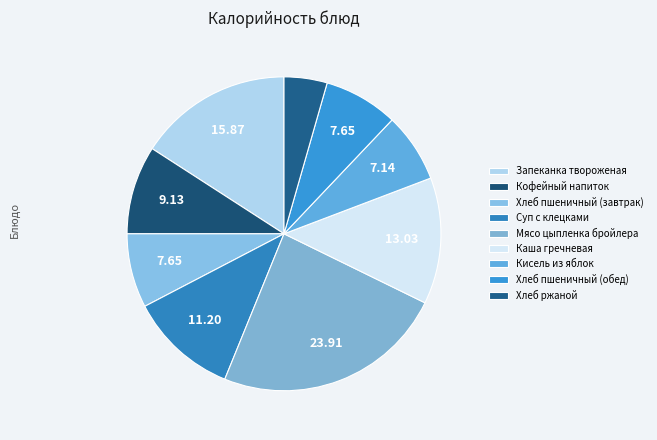

To the nearest percent, what is the average slice percentage?

11%